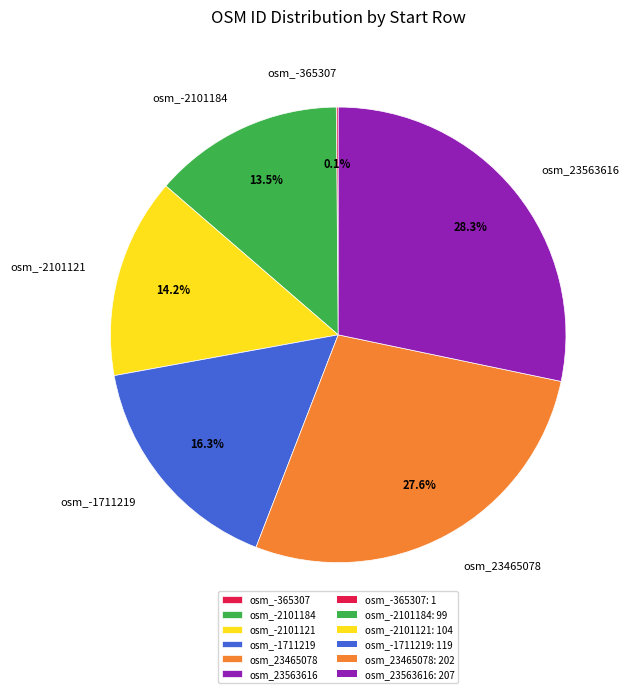

Does any single category account for the majority?

No